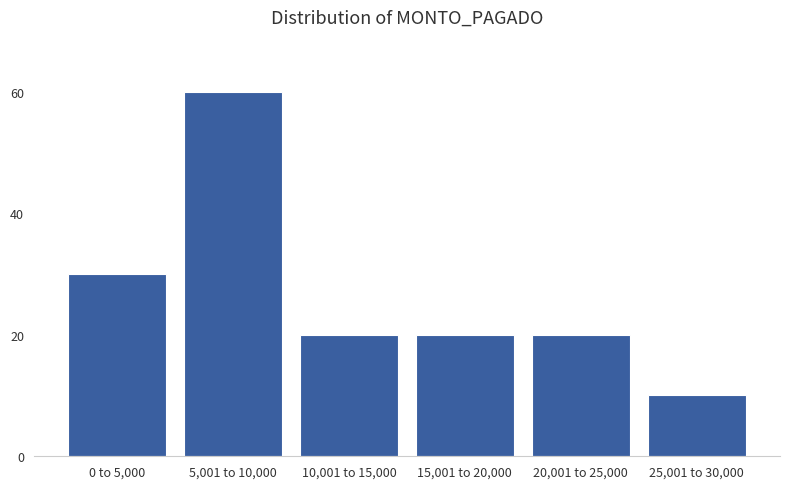

Reading left to right, what are all the values shown in this chart?

0 to 5,000=30	5,001 to 10,000=60	10,001 to 15,000=20	15,001 to 20,000=20	20,001 to 25,000=20	25,001 to 30,000=10